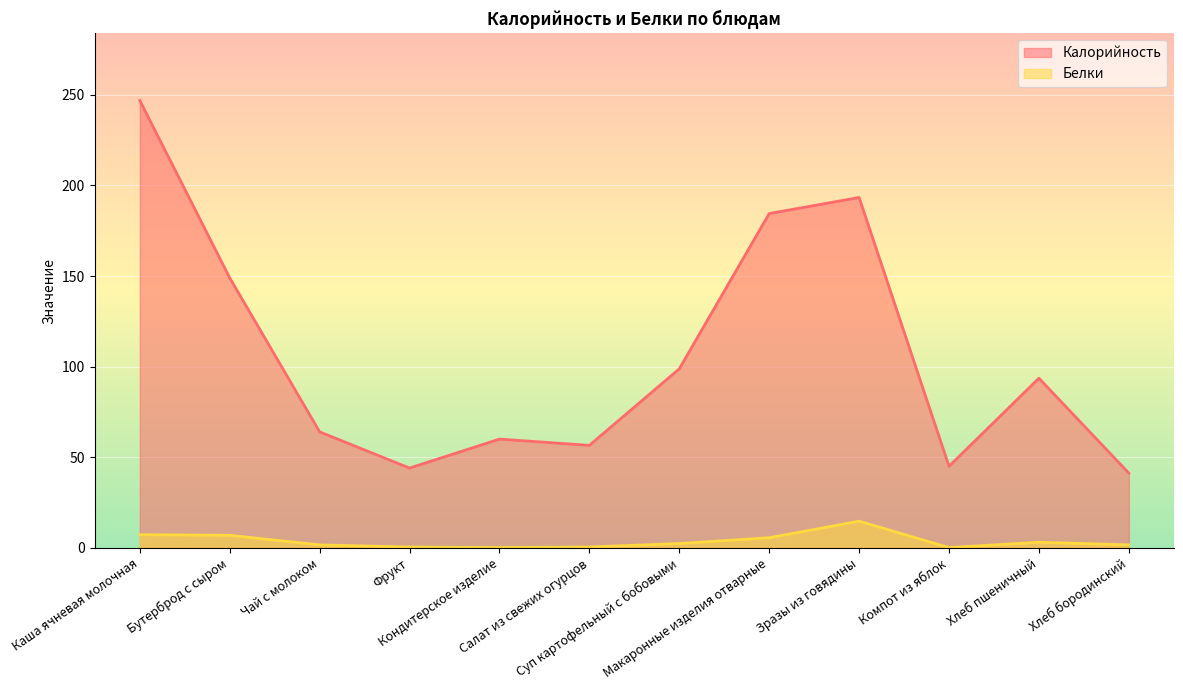

True or false: Калорийность and Белки cross at least once.

False